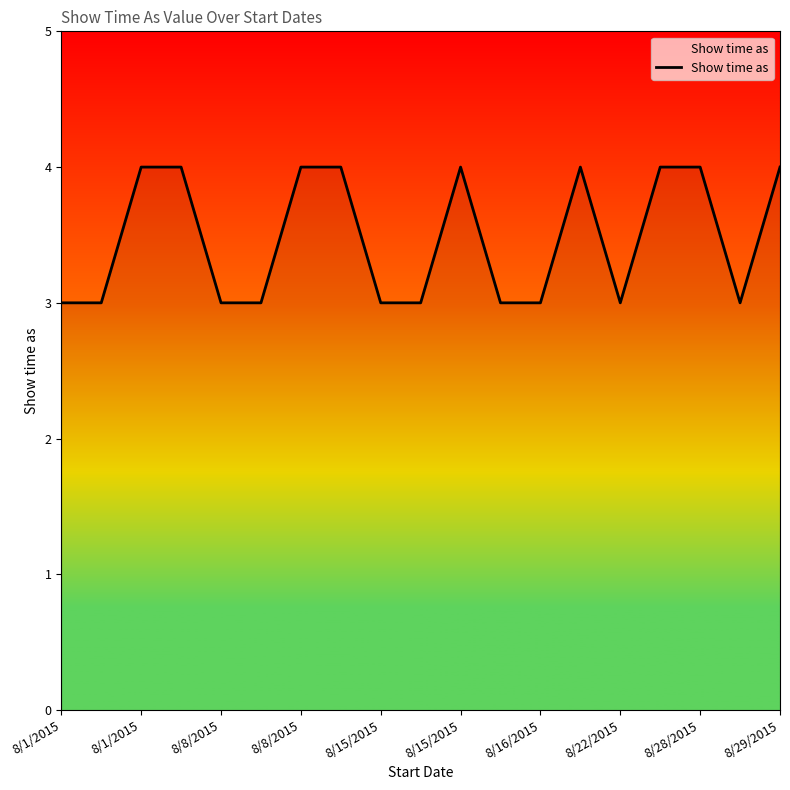

What is the smallest value displayed?

3